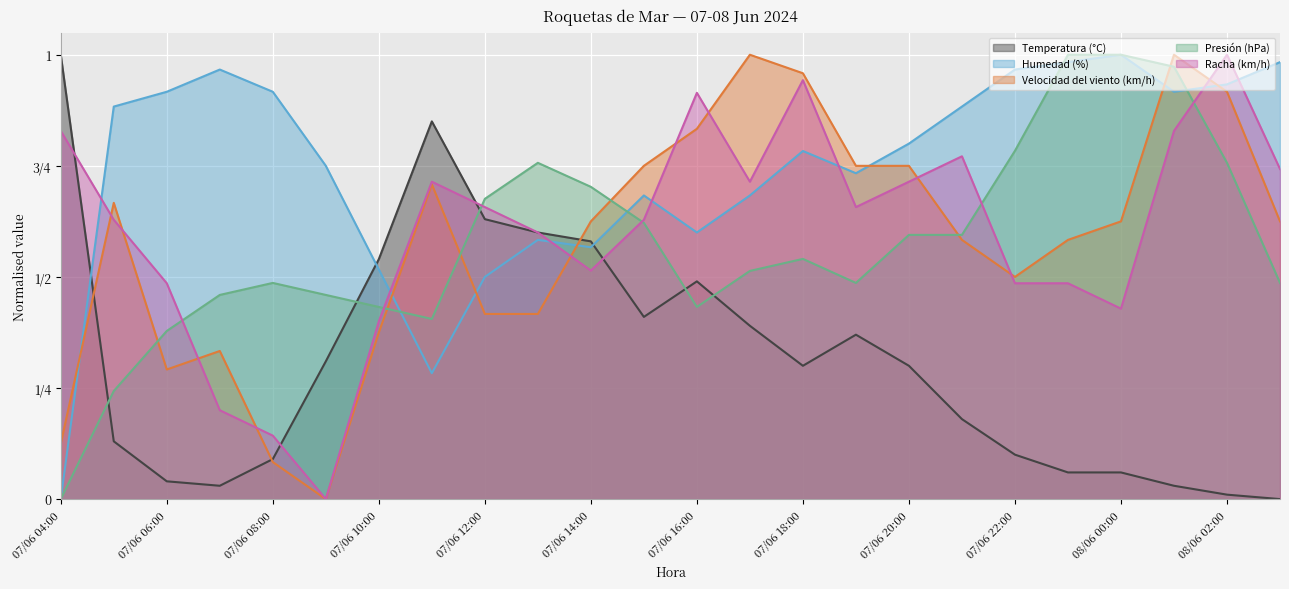

In Humedad (%), how many points are higher than both neighbors (excluding endpoints)?

5